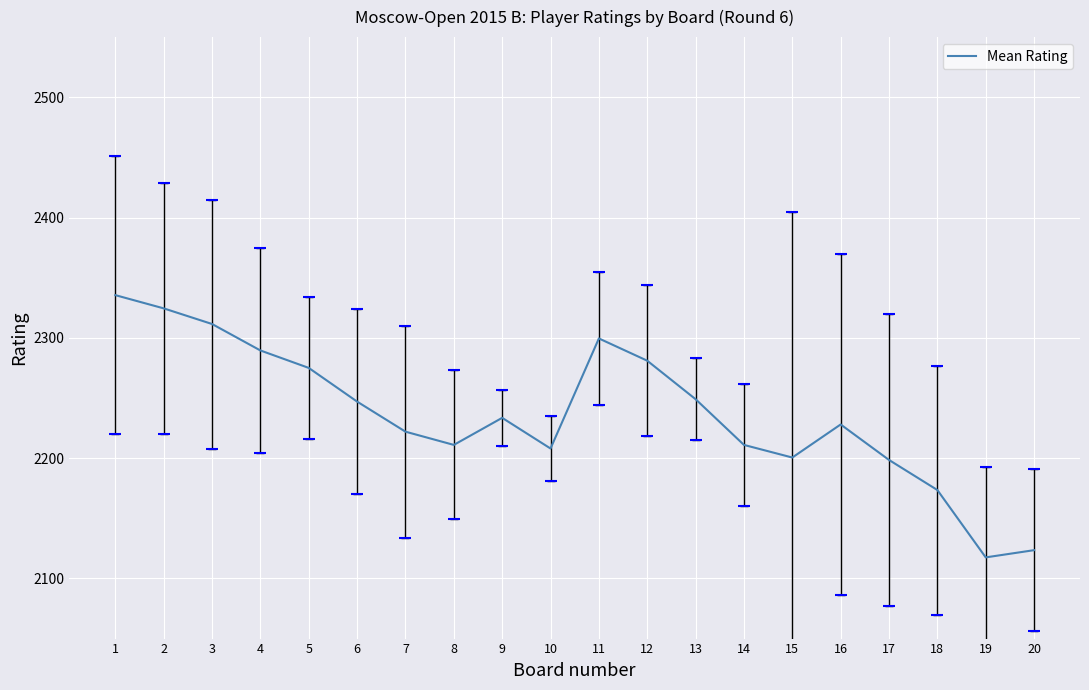

Read the value at 12.

2281.0